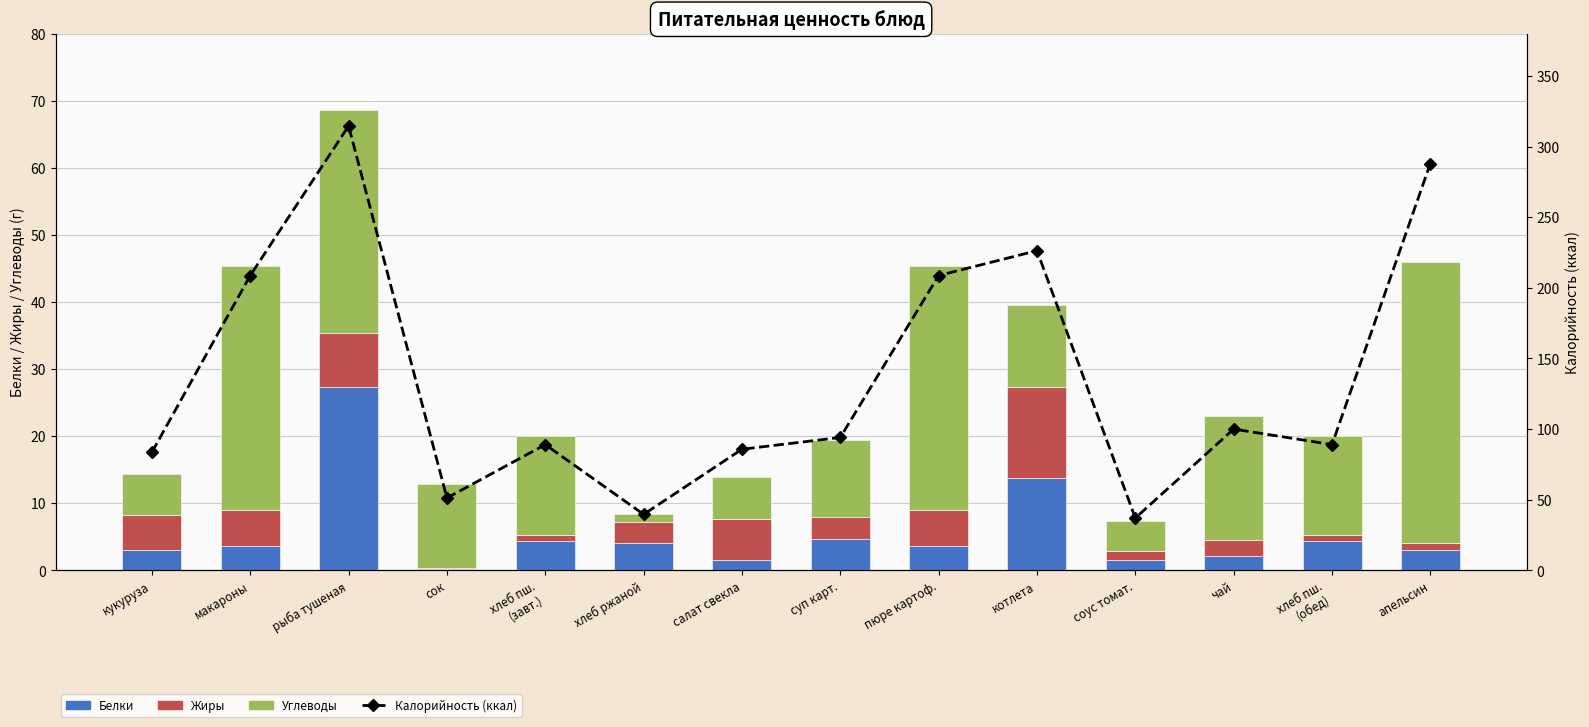

What is the approximate value of Белки at соус томат.?

1.6